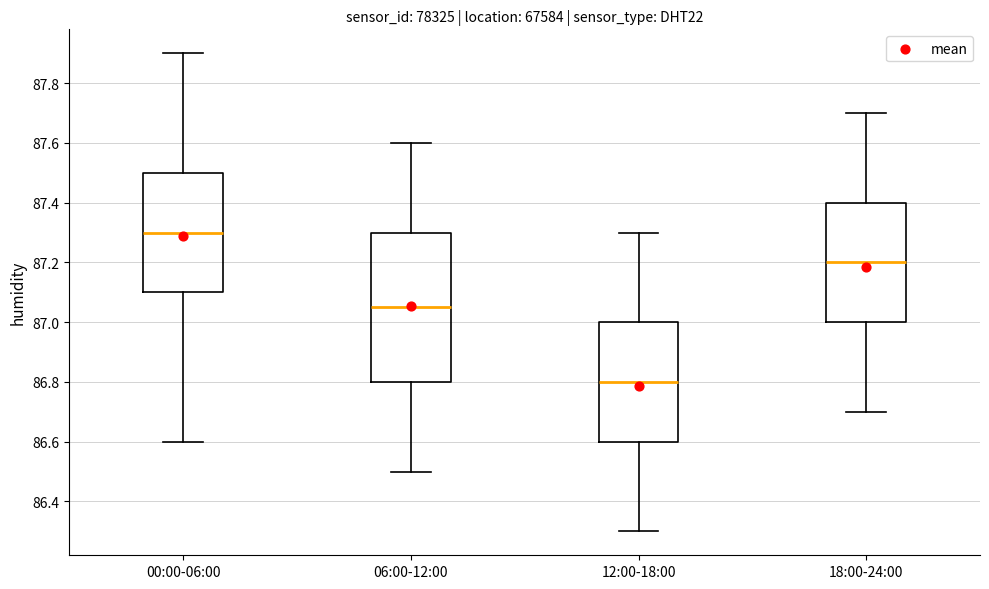

Reading left to right, transcribe this box plot: for each box, give where its median line is, the range the box spans, and where its two whiskers end, as read against the y-axis. The values are not printed on the chart, so give them approximately, as read against the axis.

00:00-06:00: median 87.30, box 87.10 to 87.50, whiskers 86.60 to 87.90
06:00-12:00: median 87.06, box 86.80 to 87.30, whiskers 86.50 to 87.60
12:00-18:00: median 86.80, box 86.60 to 87.00, whiskers 86.30 to 87.30
18:00-24:00: median 87.20, box 87.00 to 87.40, whiskers 86.70 to 87.70